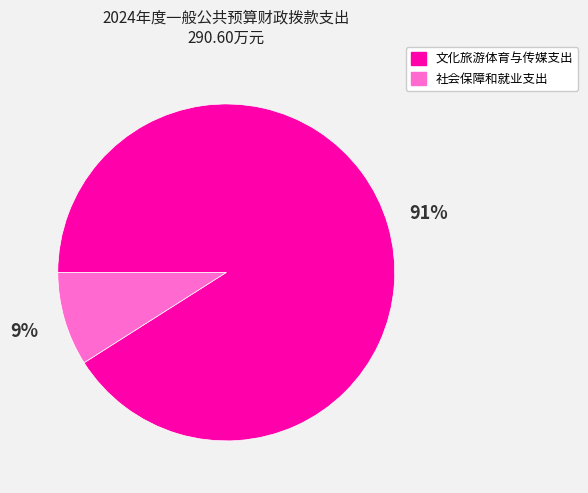

To the nearest percent, what is the combined percentage of 社会保障和就业支出 and 文化旅游体育与传媒支出?

100%